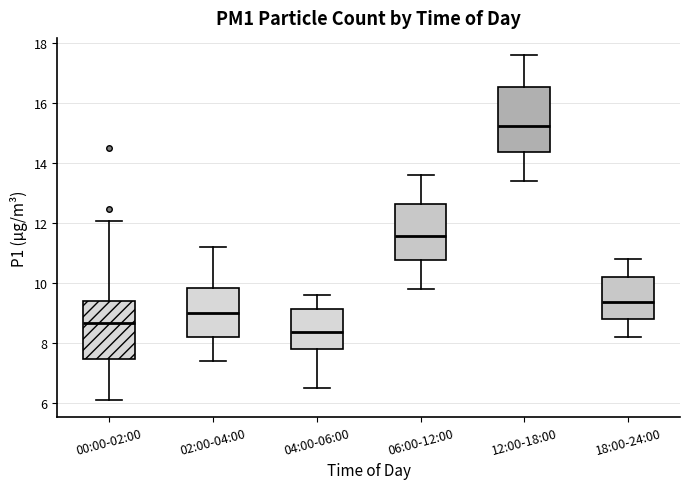

Reading left to right, transcribe this box plot: for each box, give where its median line is, the range the box spans, and where its two whiskers end, as read against the y-axis. The values are not printed on the chart, so give them approximately, as read against the axis.

00:00-02:00: median 8.6, box 7.4 to 9.4, whiskers 6.2 to 12.0
02:00-04:00: median 9.0, box 8.2 to 9.8, whiskers 7.4 to 11.2
04:00-06:00: median 8.4, box 7.8 to 9.2, whiskers 6.6 to 9.6
06:00-12:00: median 11.6, box 10.8 to 12.6, whiskers 9.8 to 13.6
12:00-18:00: median 15.2, box 14.4 to 16.6, whiskers 13.4 to 17.6
18:00-24:00: median 9.4, box 8.8 to 10.2, whiskers 8.2 to 10.8